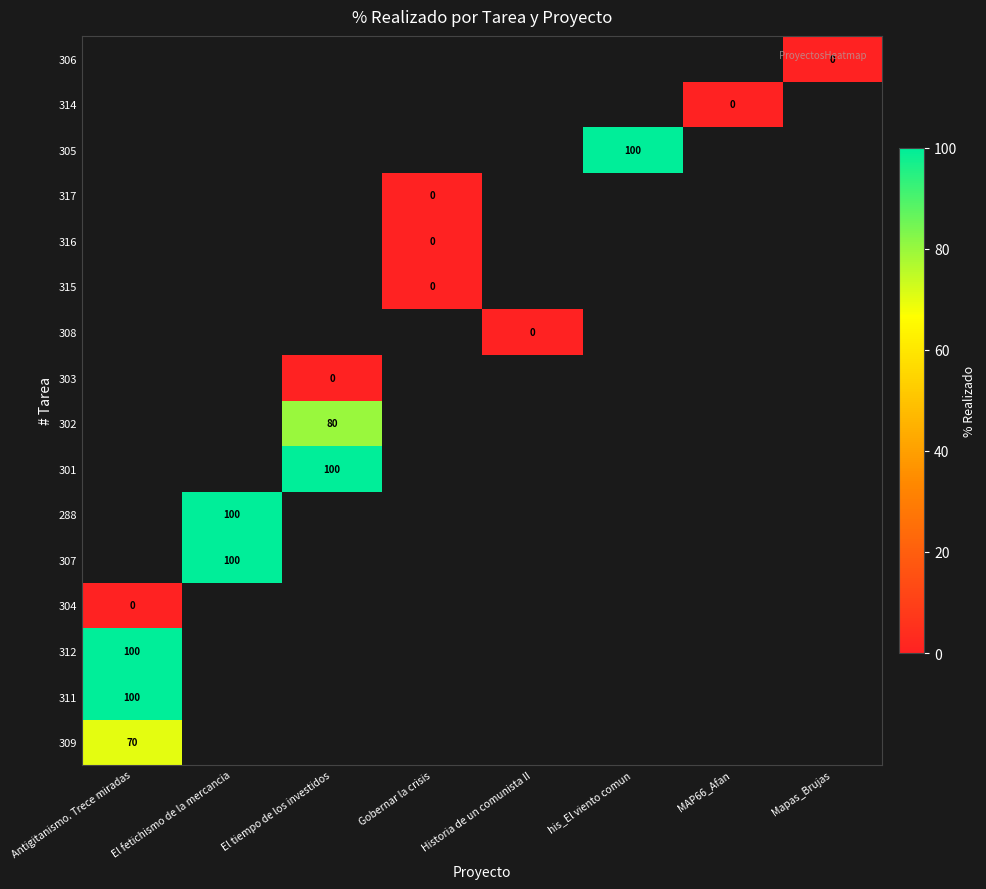

The value of 307 at El fetichismo de la mercancia is 100. True or false?

True